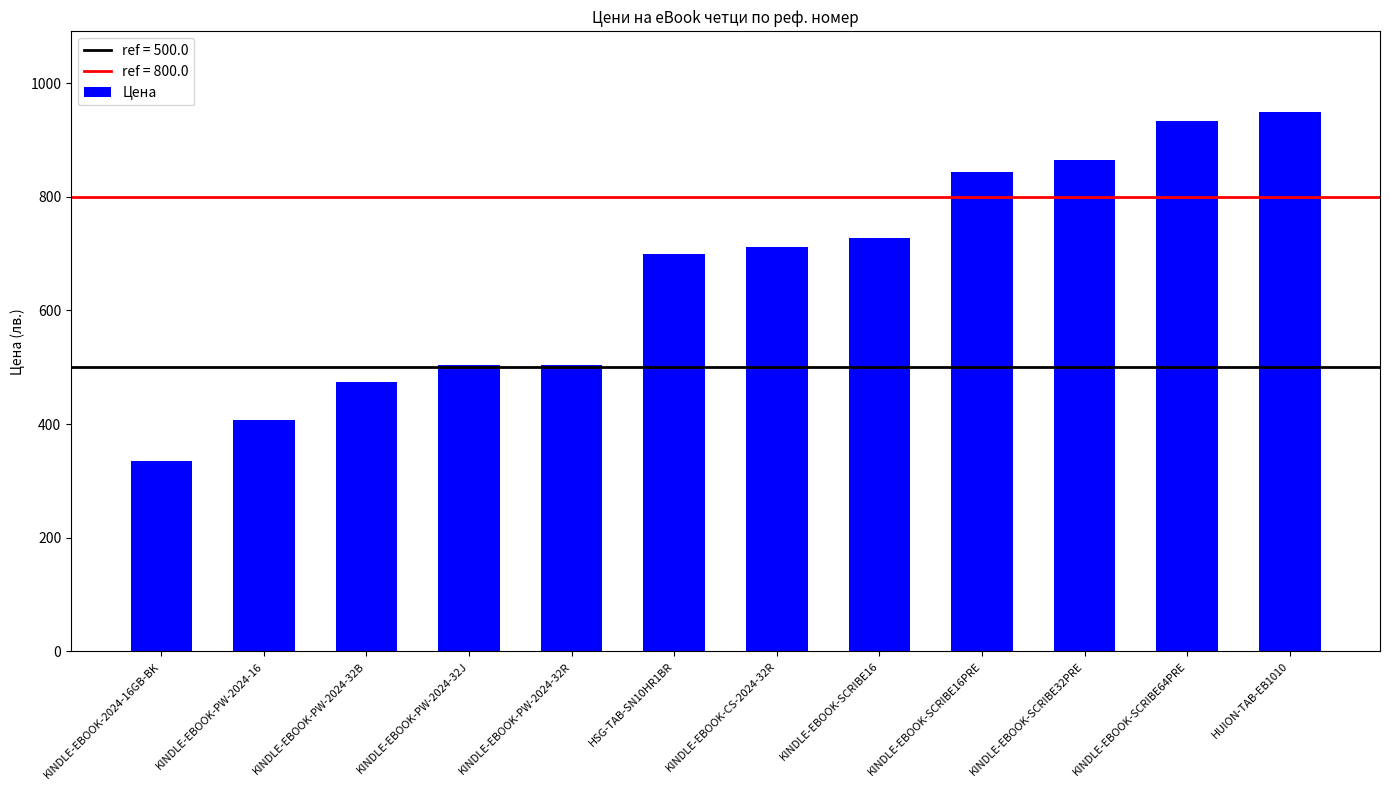

What is the smallest value displayed?

334.8